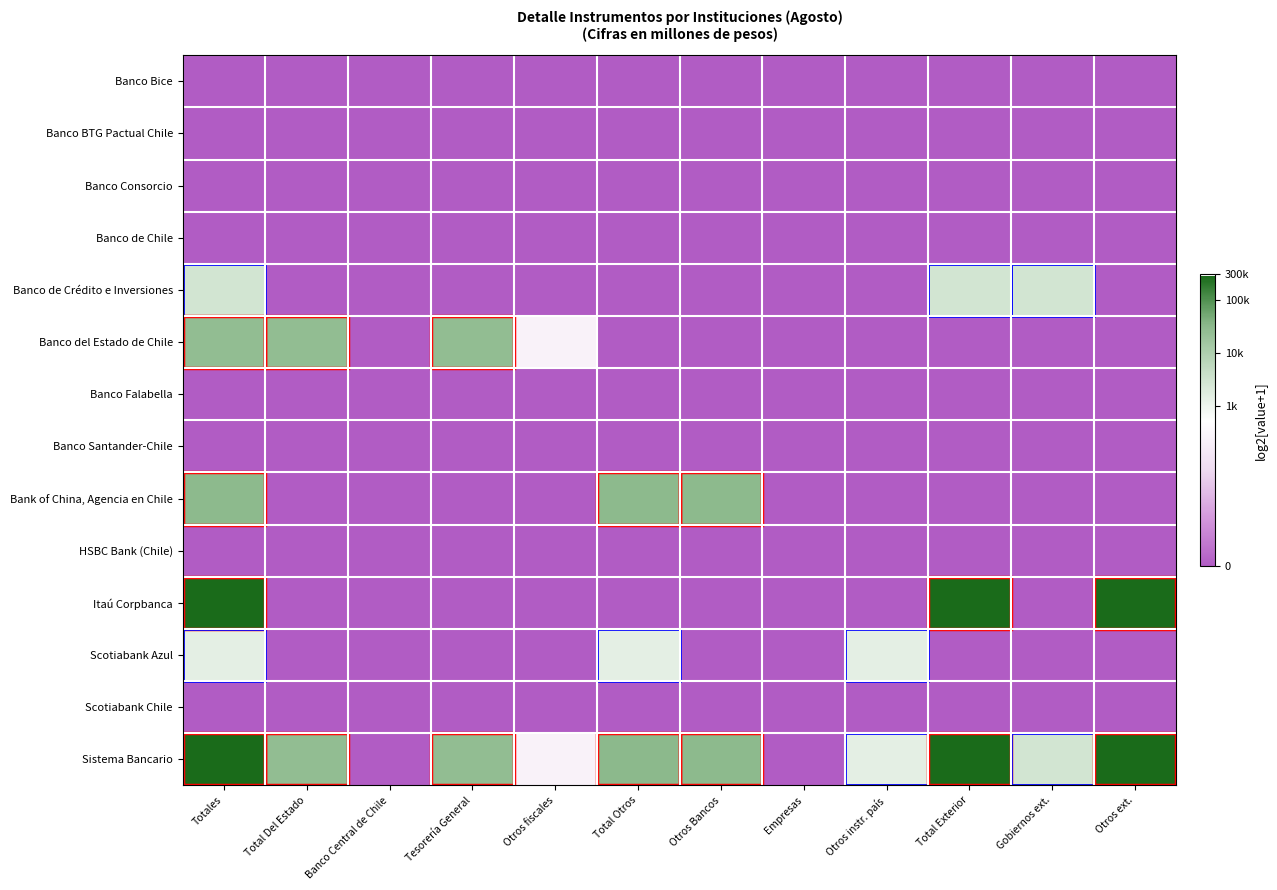

What is the spread (max minus min) of values at Total Otros?

14.9